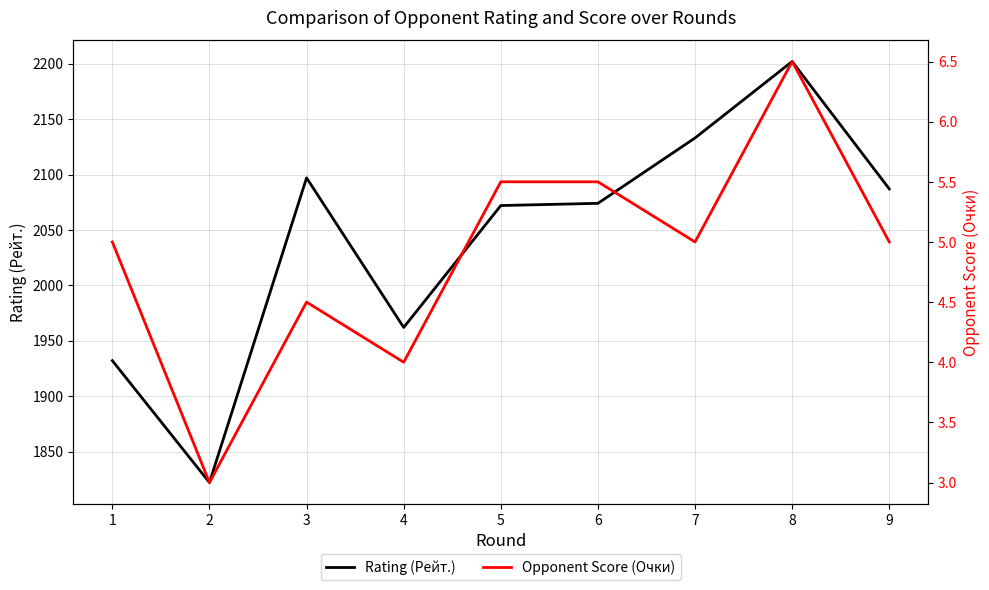

Between 7 and 9, which series saw the biggest shift?

Rating (Рейт.)